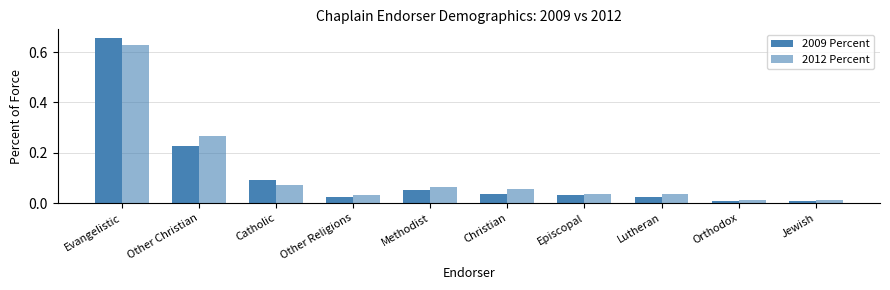

What is the approximate value of 2012 Percent at Methodist?

0.1